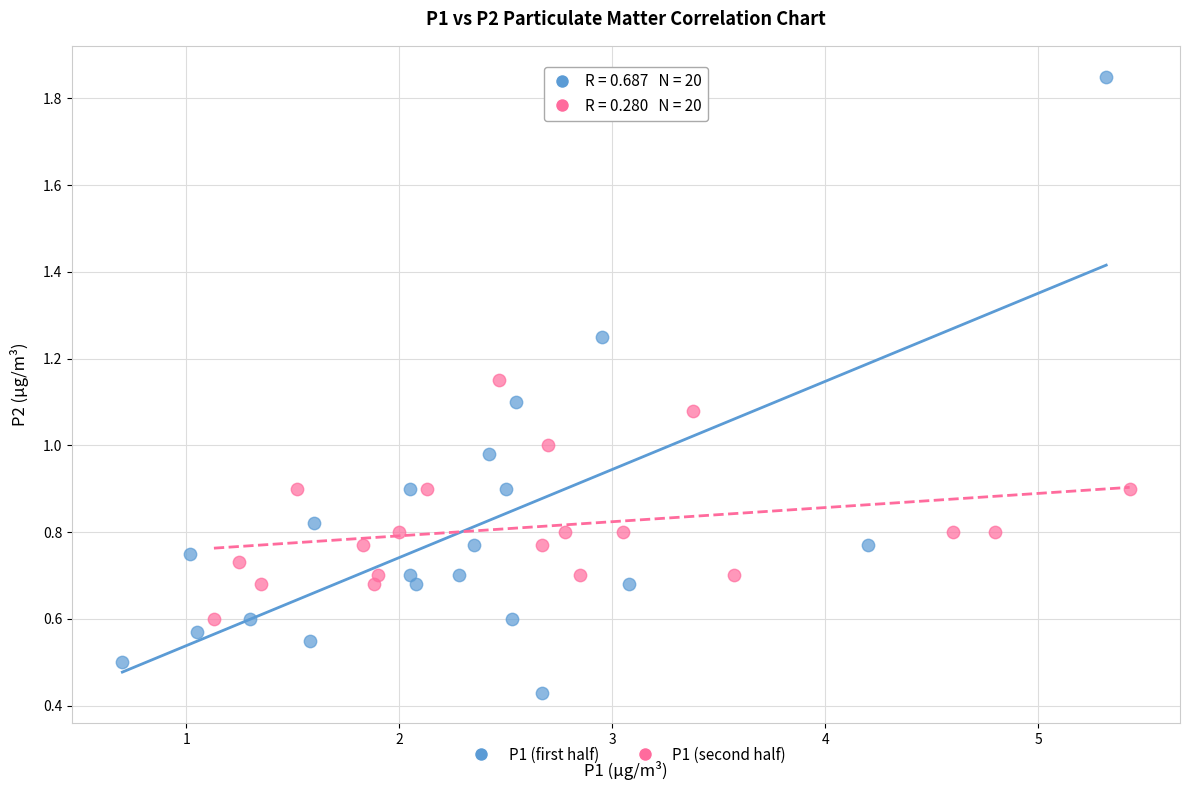

Which series has the widest spread of Y values?

P1 (first half)